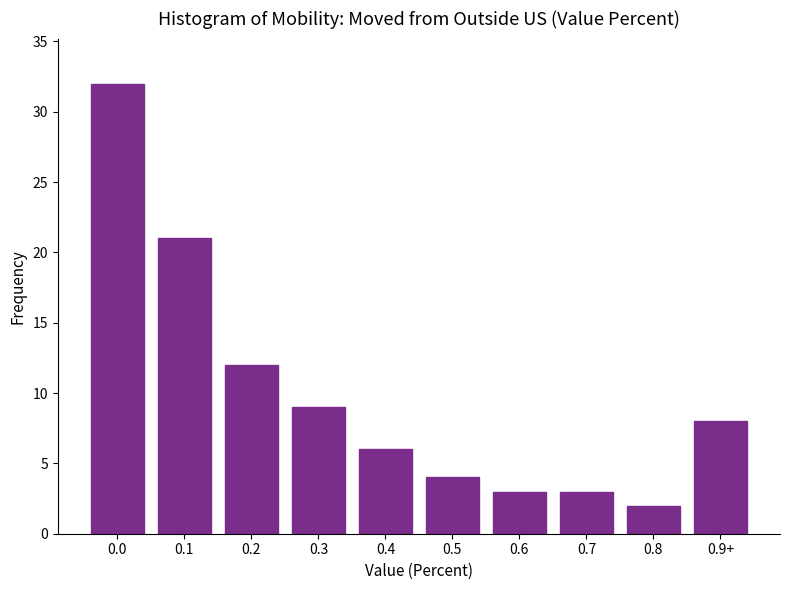

Reading left to right, what are all the values shown in this chart?

32	21	12	9	6	4	3	3	2	8